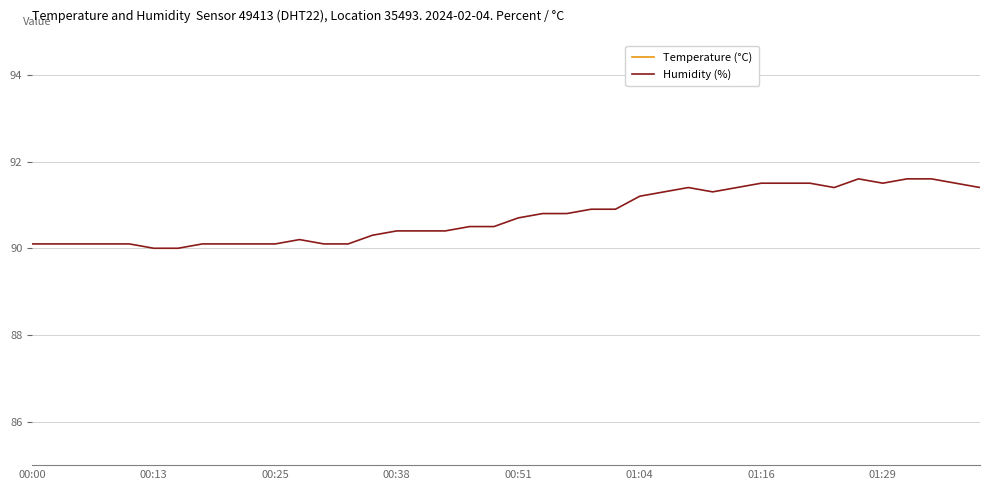

What is the difference between the second highest and minimum values in the Humidity (%) series?

1.6